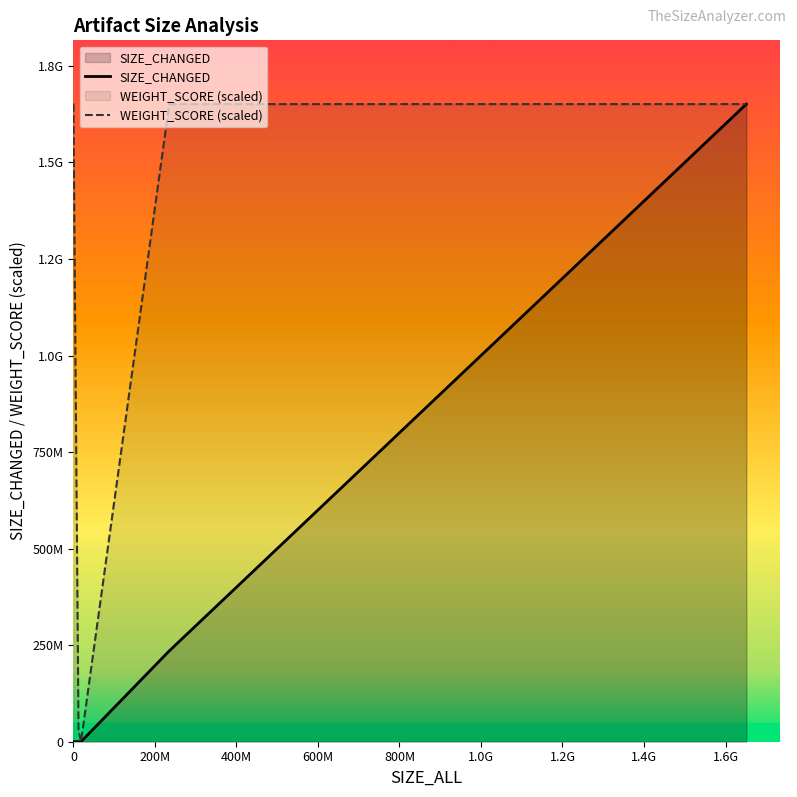

List the series in order of their peak value, lowest first.

SIZE_CHANGED, WEIGHT_SCORE (scaled)